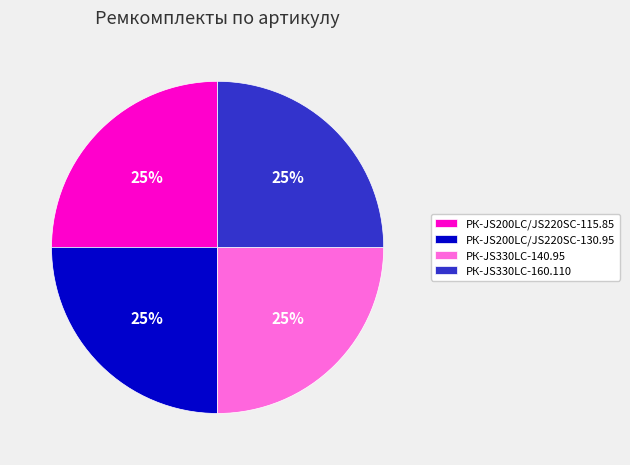

Does РК-JS200LC/JS220SC-130.95 represent more than half of the total?

No